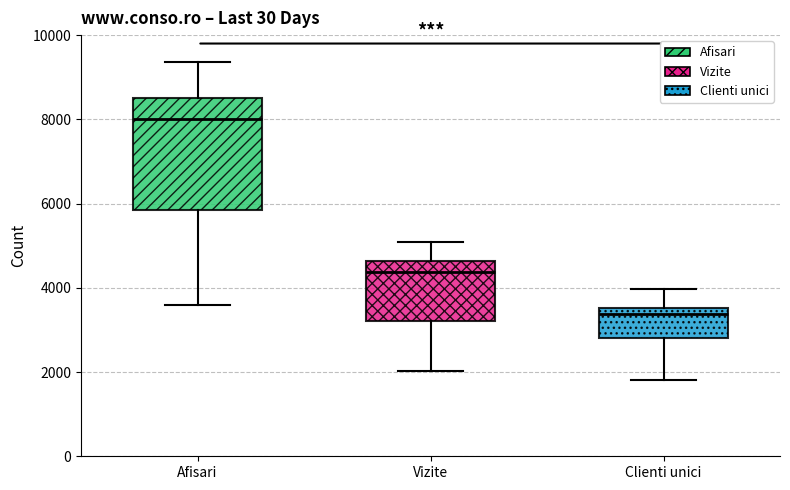

Comparing the boxes themselves (not the whiskers), which one is the tallest?

Afisari